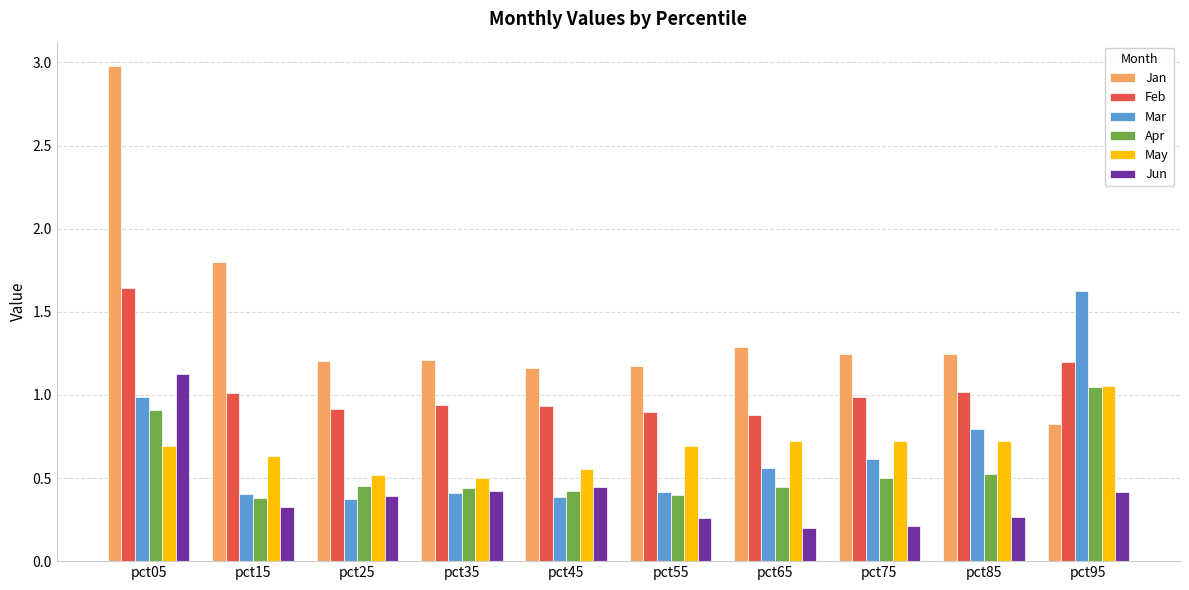

The value of Apr at pct65 is 0.4. True or false?

True